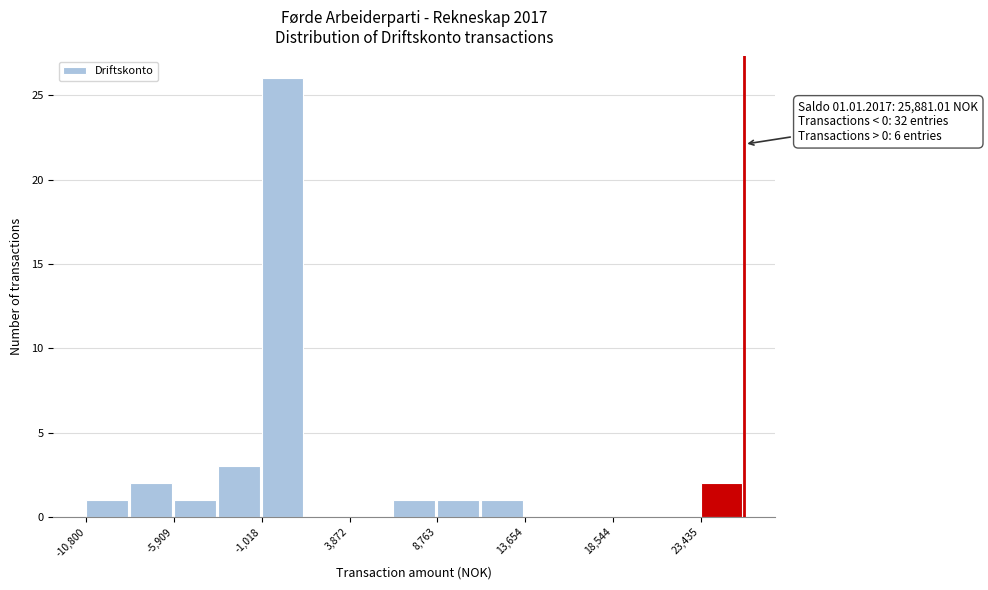

Which range on the x-axis has the tallest bar?

-1000 to 1500